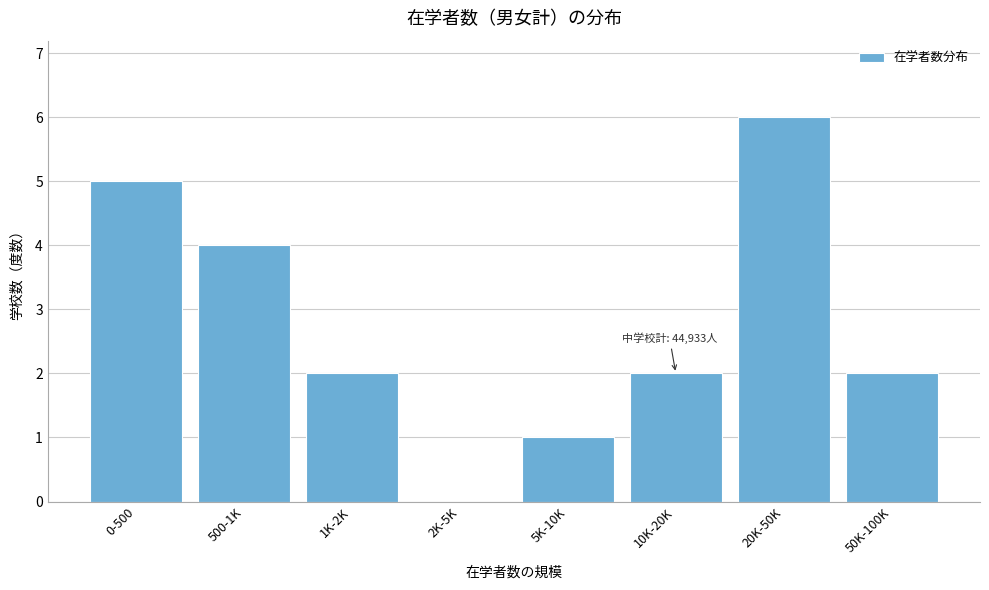

Reading left to right, extract all data points from this chart.

0-500=5	500-1K=4	1K-2K=2	2K-5K=0	5K-10K=1	10K-20K=2	20K-50K=6	50K-100K=2